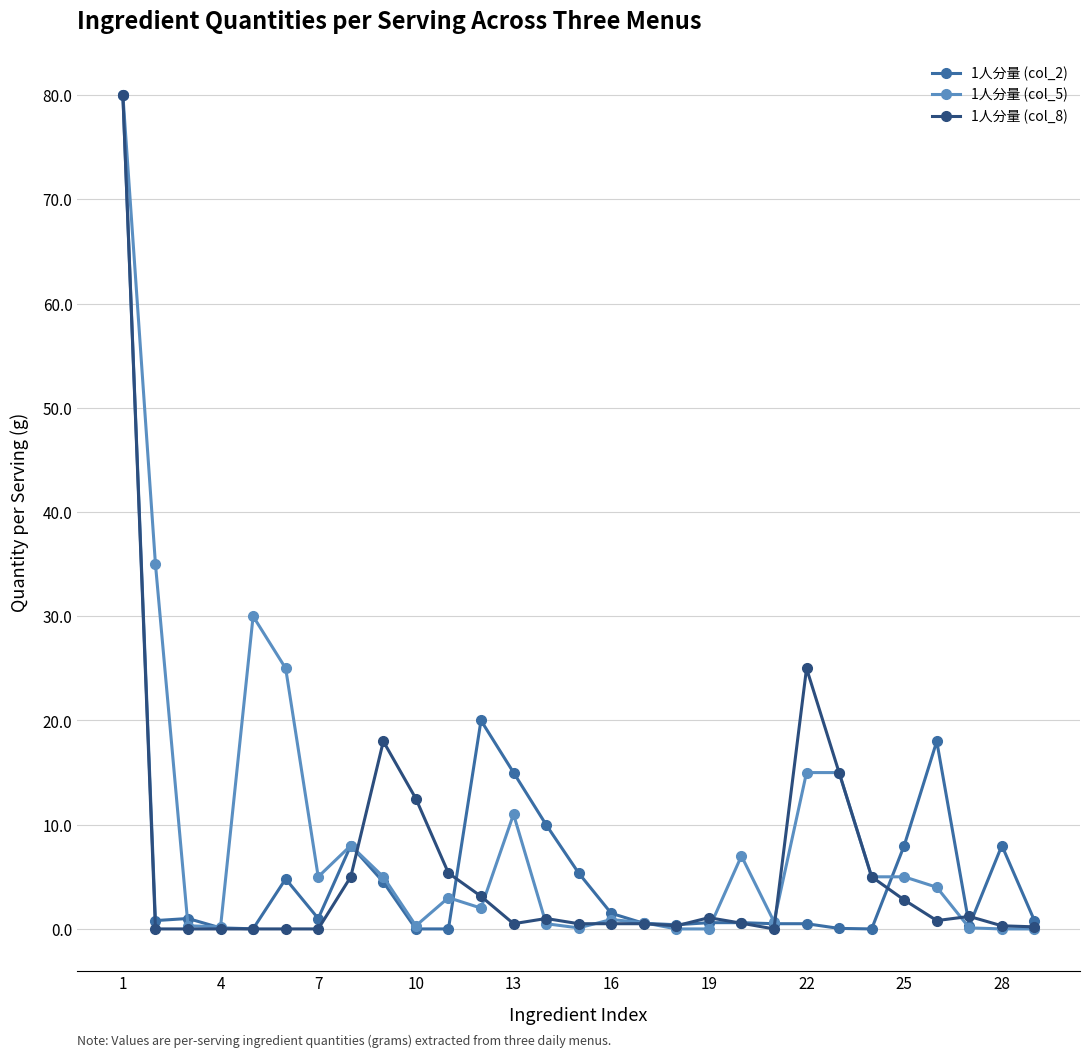

What is the difference between the maximum and minimum values in the 1人分量 (col_2) series?

80.0